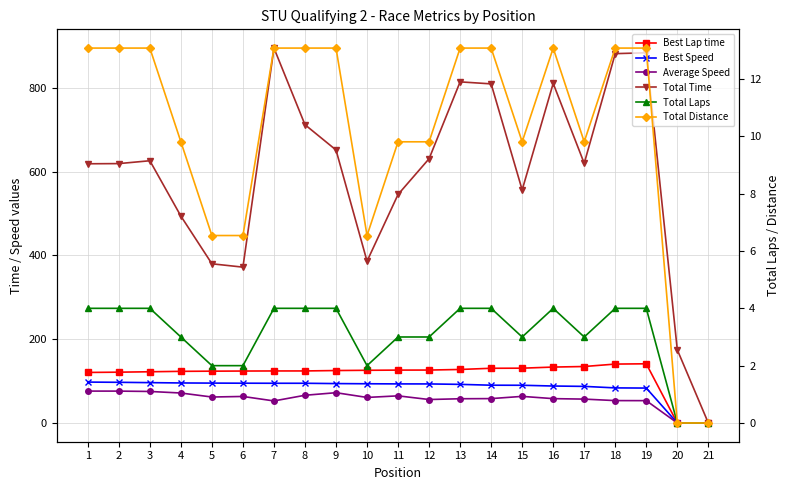

Is it true that Best Lap time equals 210.9 at 19?

False